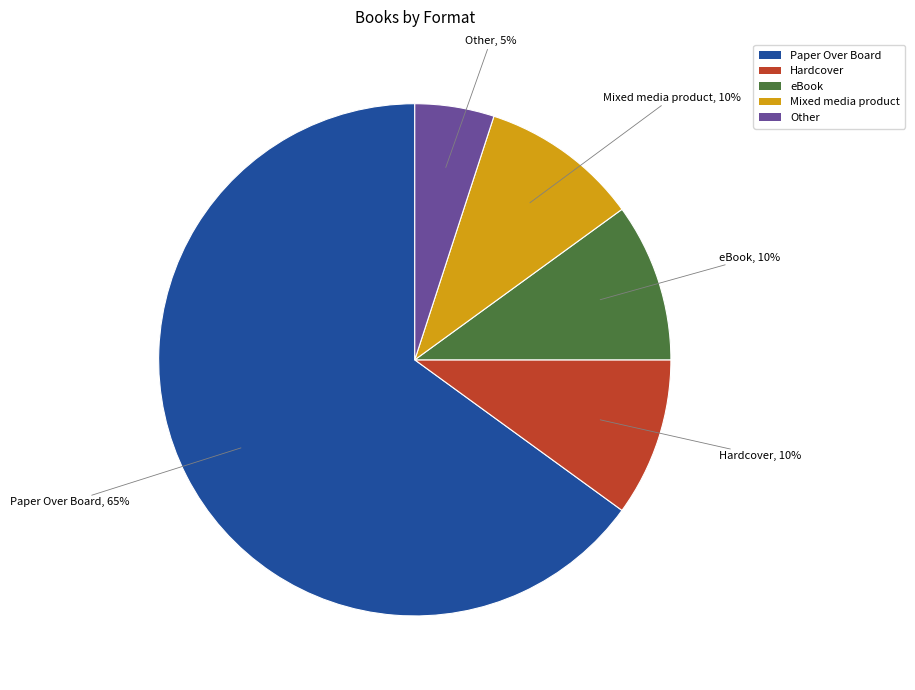

What is the ratio of the value at Mixed media product to the value at Paper Over Board?

0.2